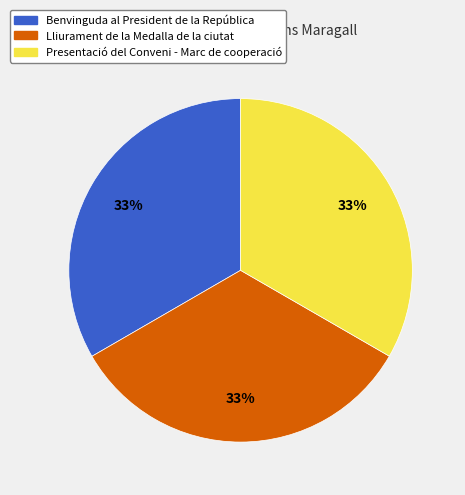

The Lliurament de la Medalla de la ciutat slice represents 33% of the pie. True or false?

True